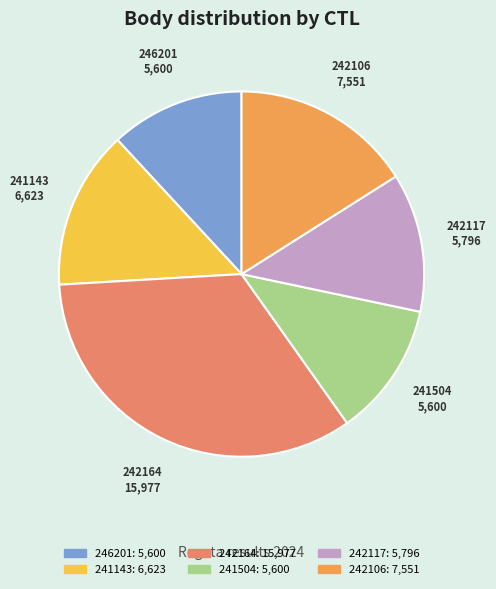

Which slice is the largest?

242164